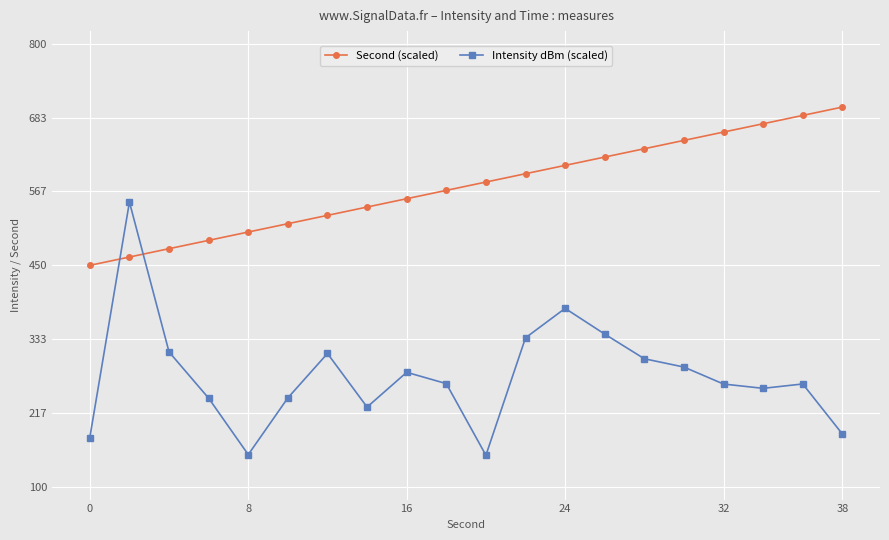

True or false: Intensity dBm (scaled) and Second (scaled) cross at least once.

True